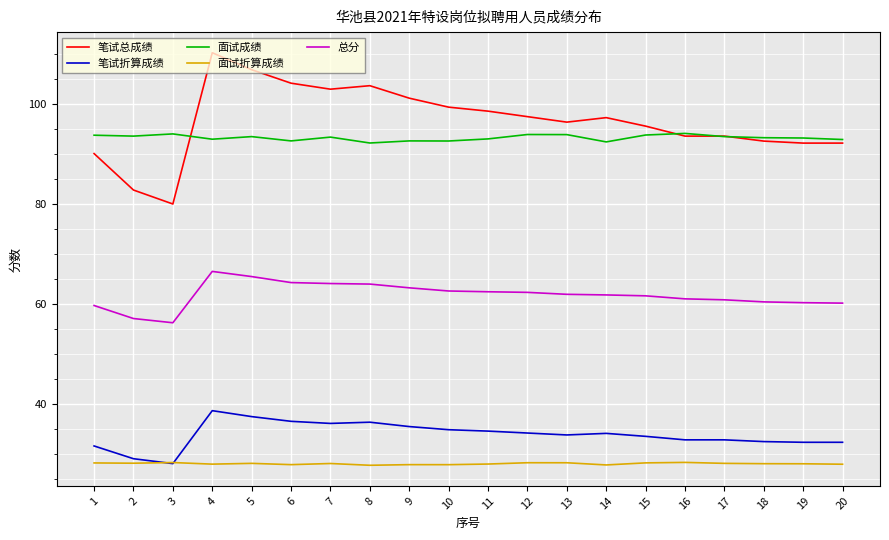

List the series in order of their peak value, lowest first.

面试折算成绩, 笔试折算成绩, 总分, 面试成绩, 笔试总成绩